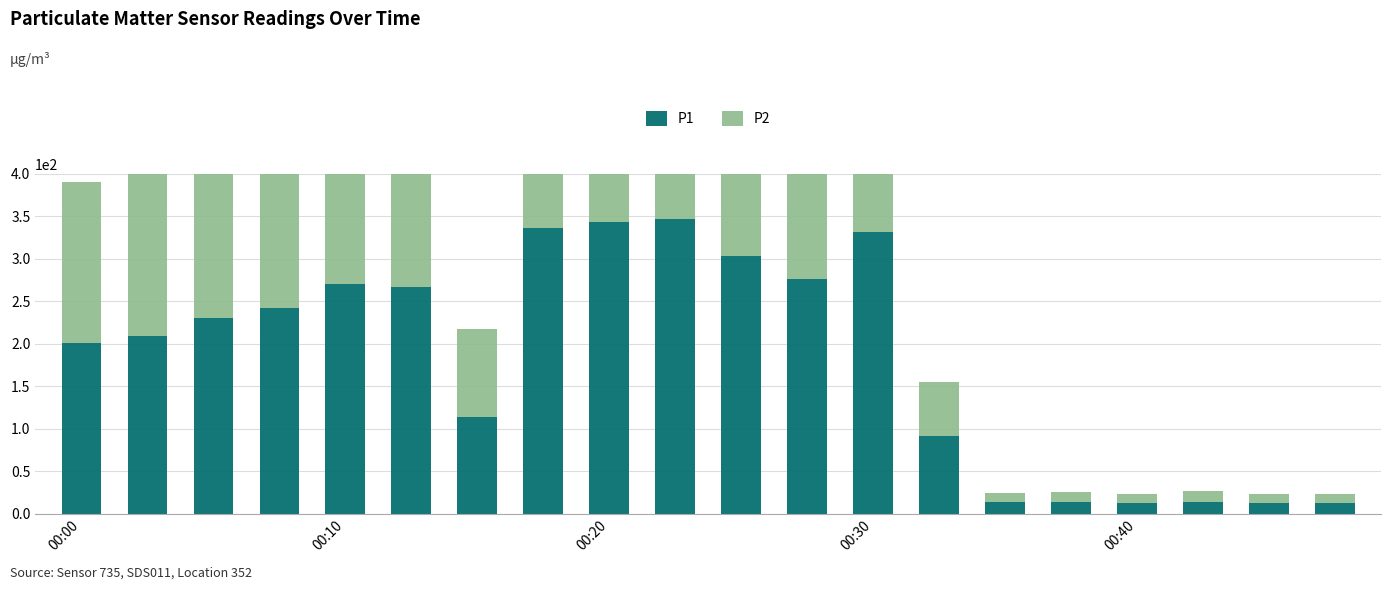

What is the value of the P1 bar at the 1st from the left?

201.1